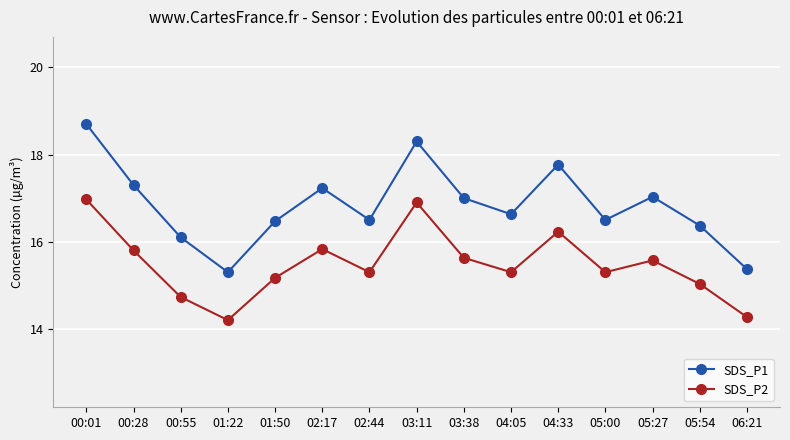

Reading right to left, list all the values displayed in this chart.

SDS_P1: 06:21=15.4	05:54=16.4	05:27=17.0	05:00=16.5	04:33=17.8	04:05=16.6	03:38=17.0	03:11=18.3	02:44=16.5	02:17=17.2	01:50=16.5	01:22=15.3	00:55=16.1	00:28=17.3	00:01=18.7
SDS_P2: 06:21=14.3	05:54=15.0	05:27=15.6	05:00=15.3	04:33=16.2	04:05=15.3	03:38=15.6	03:11=16.9	02:44=15.3	02:17=15.8	01:50=15.2	01:22=14.2	00:55=14.7	00:28=15.8	00:01=17.0